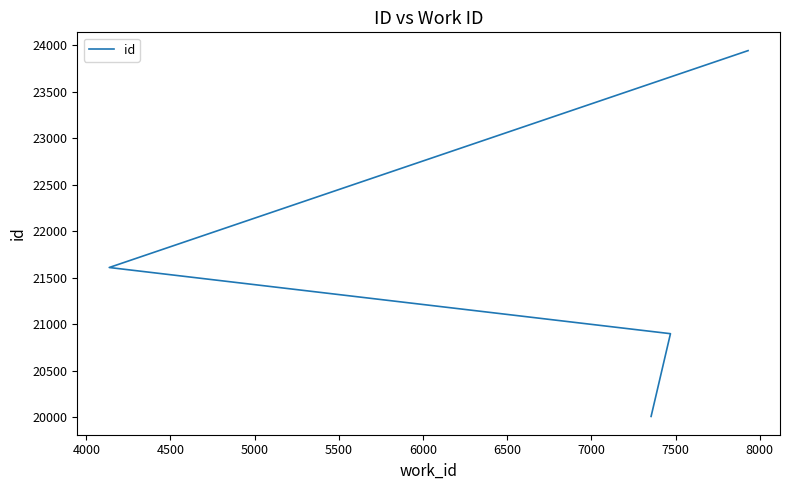

True or false: the data has more than 0 interior local peaks.

False